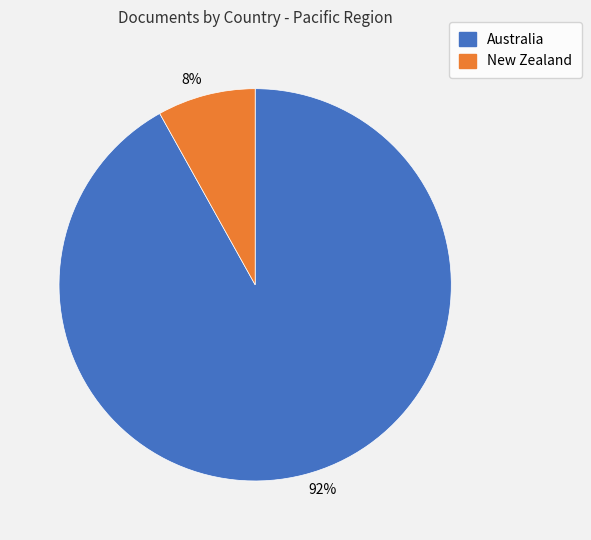

To the nearest percent, what percentage of the pie is 8%?

8%